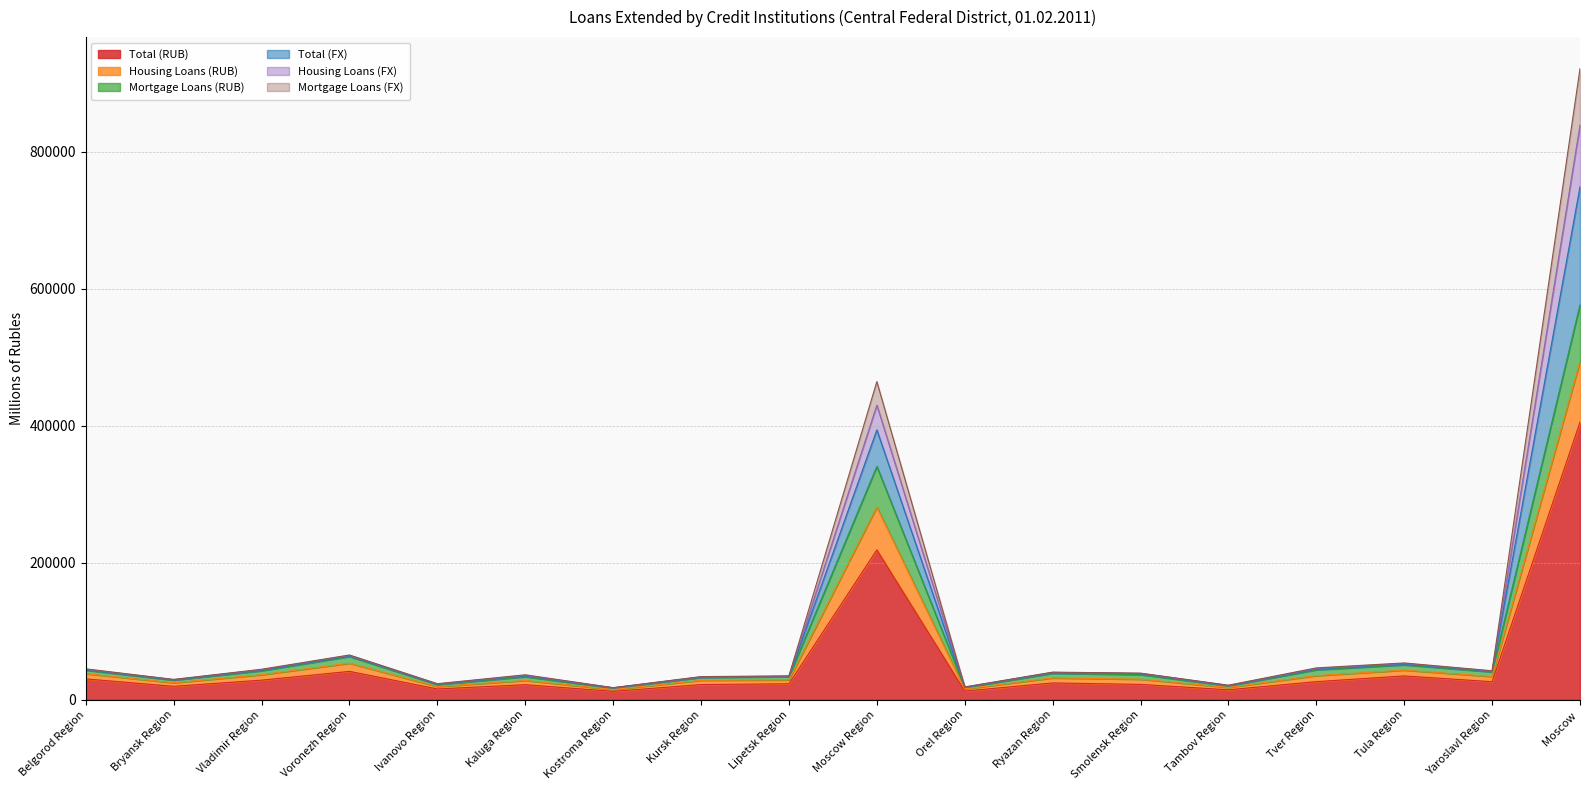

The value of Mortgage Loans (FX) at Moscow Region is 674371. True or false?

False